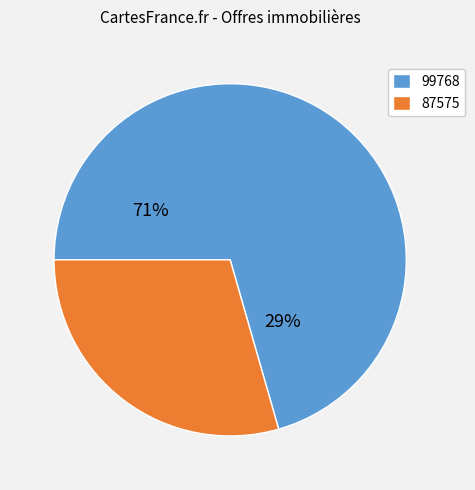

Between 99768 and 87575, which is larger?

99768